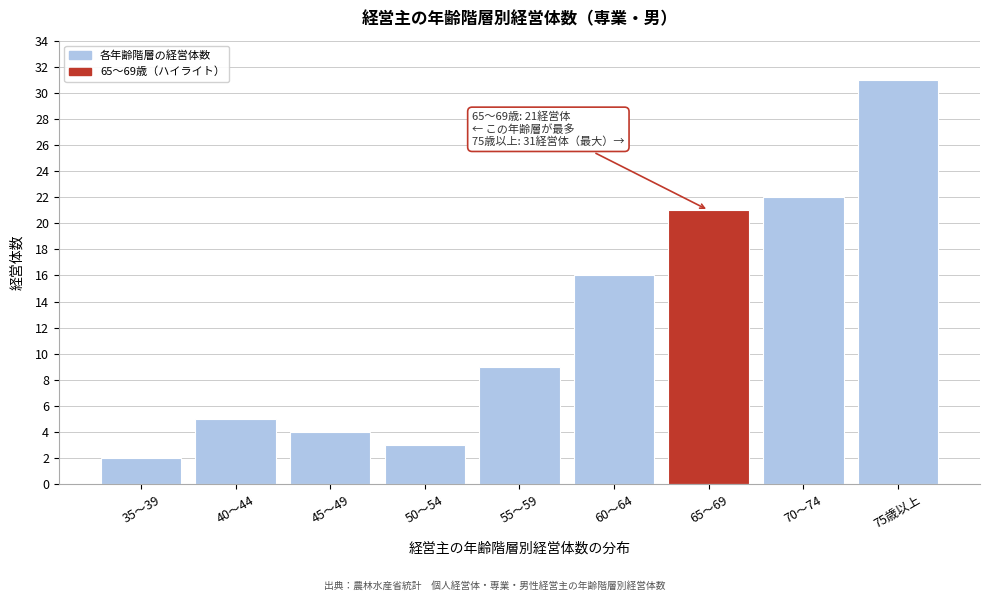

Reading left to right, list all the values displayed in this chart.

2	5	4	3	9	16	21	22	31